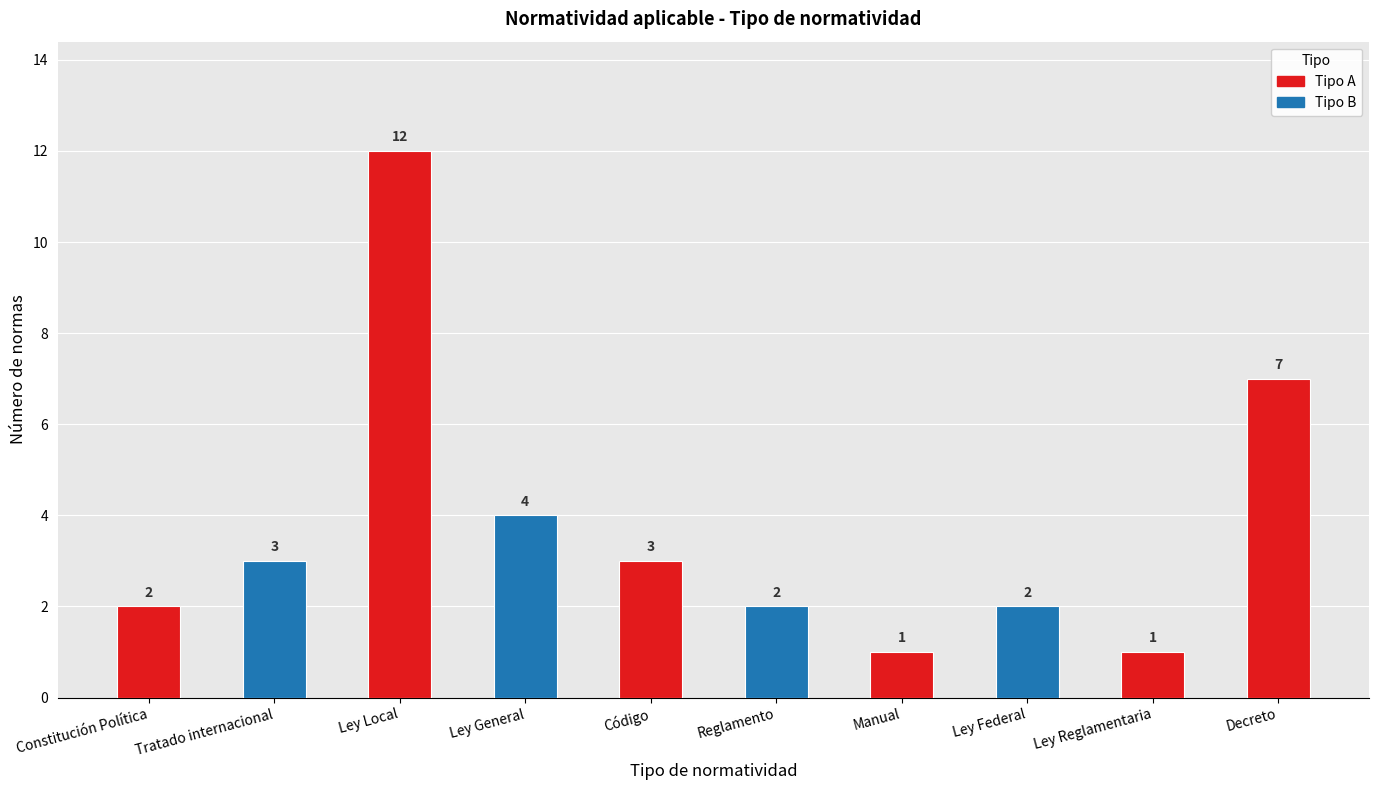

Which label corresponds to the largest value in the chart?

Ley Local